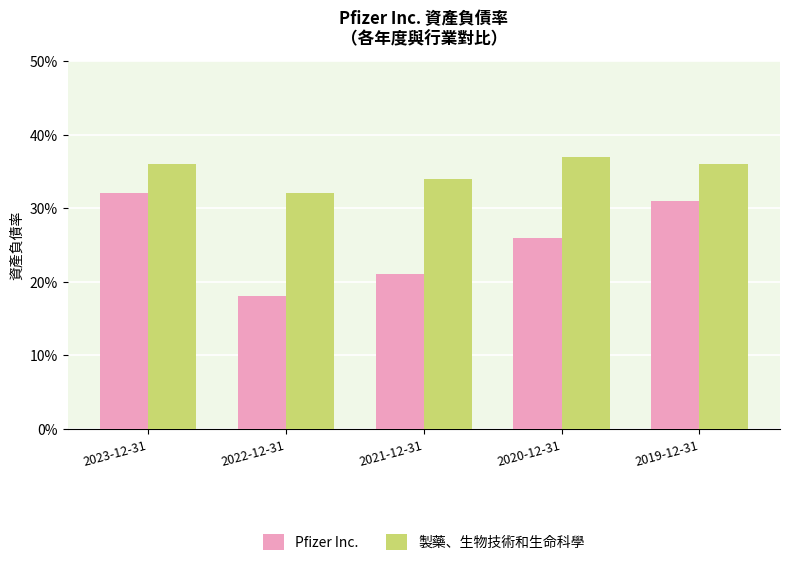

At how many categories does at least one series exceed 0?

5